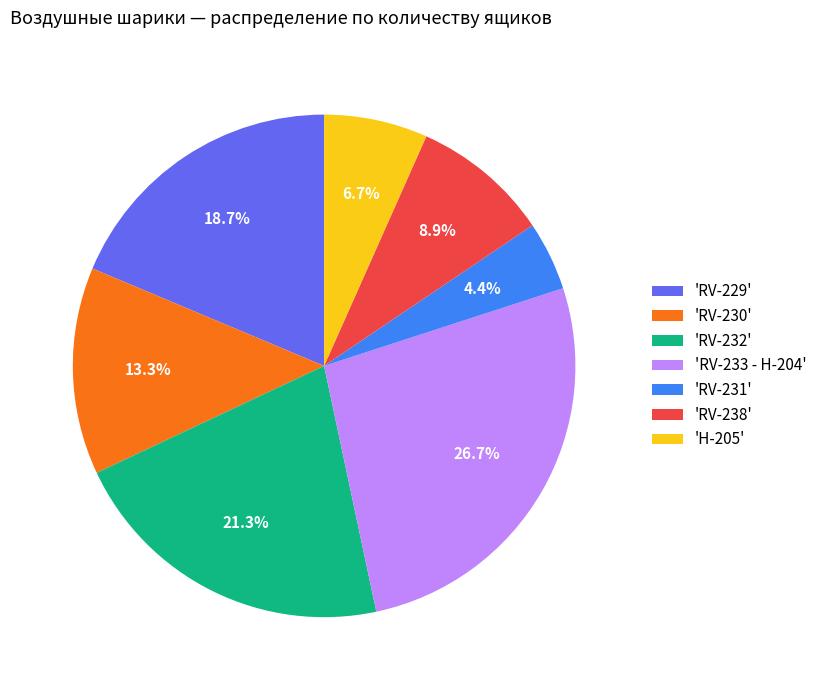

Between 'RV-238' and 'RV-230', which is larger?

'RV-230'